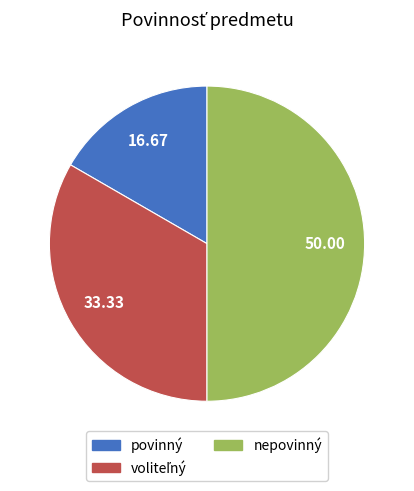

Between nepovinný and povinný, which is larger?

nepovinný